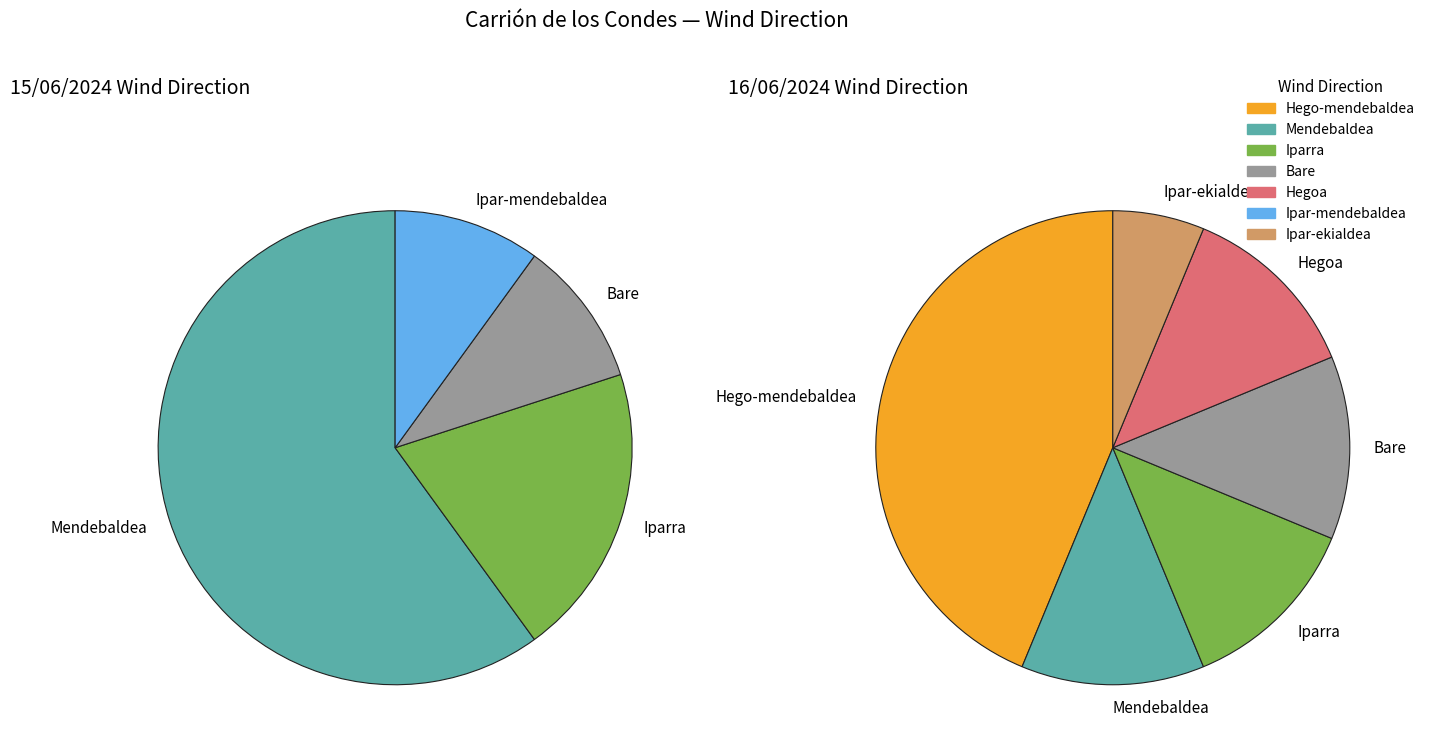

Is there a majority slice in this chart?

No